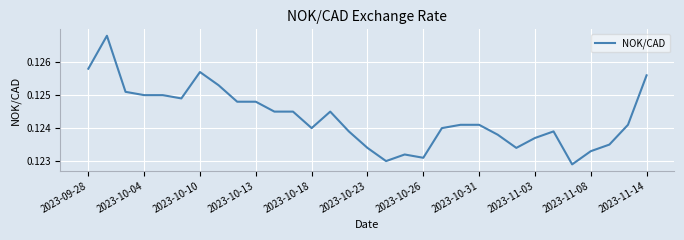

How many lines are shown in the chart?

1